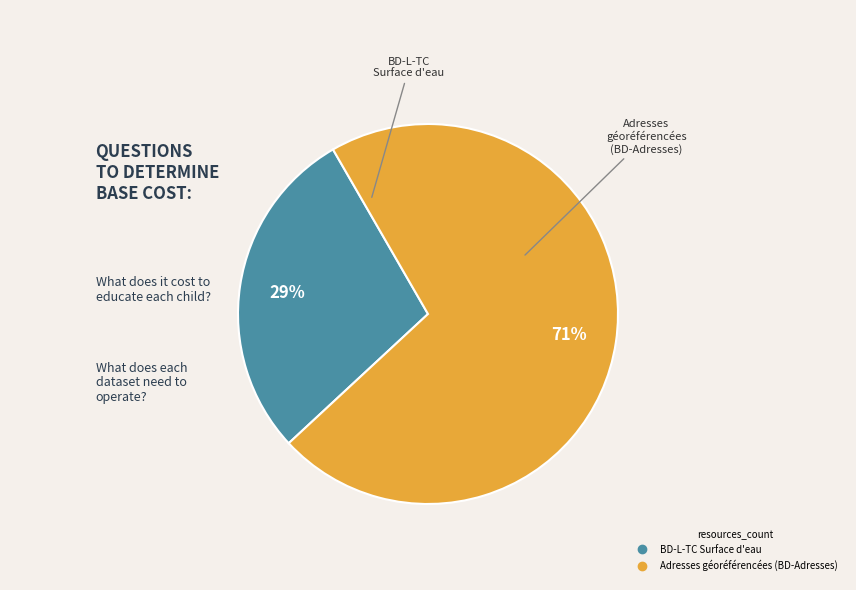

Between Adresses géoréférencées (BD-Adresses) and BD-L-TC Surface d'eau, which is larger?

Adresses géoréférencées (BD-Adresses)